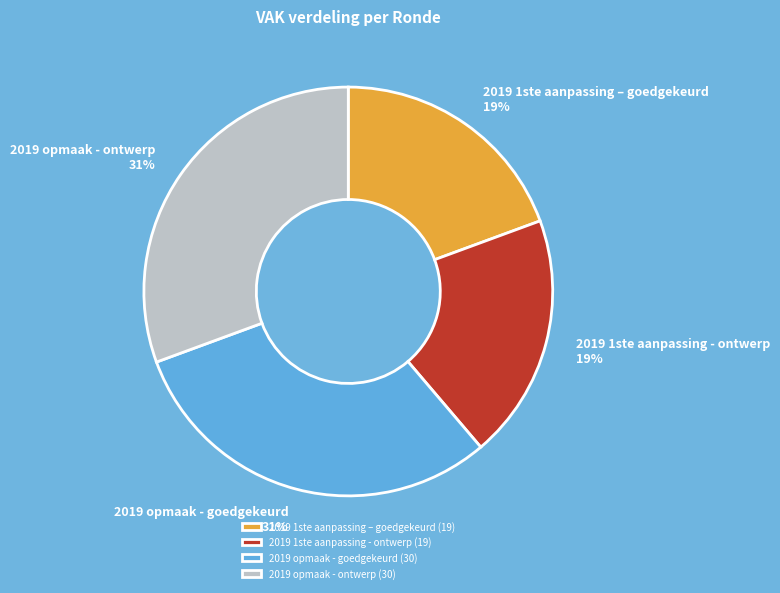

How many segments does this pie chart have?

4